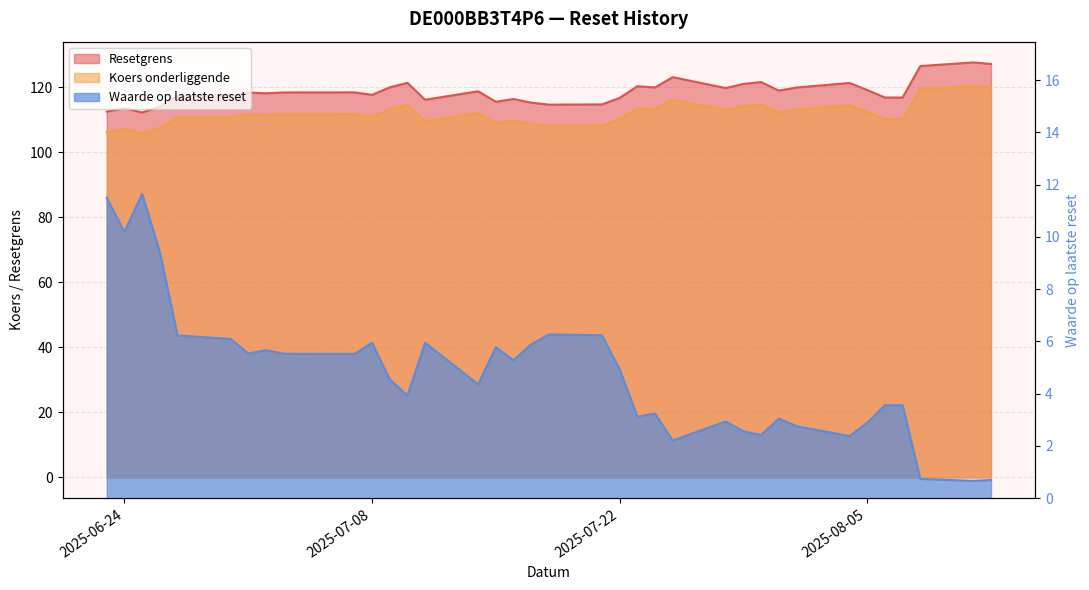

Which series has the largest total across all categories?

Resetgrens